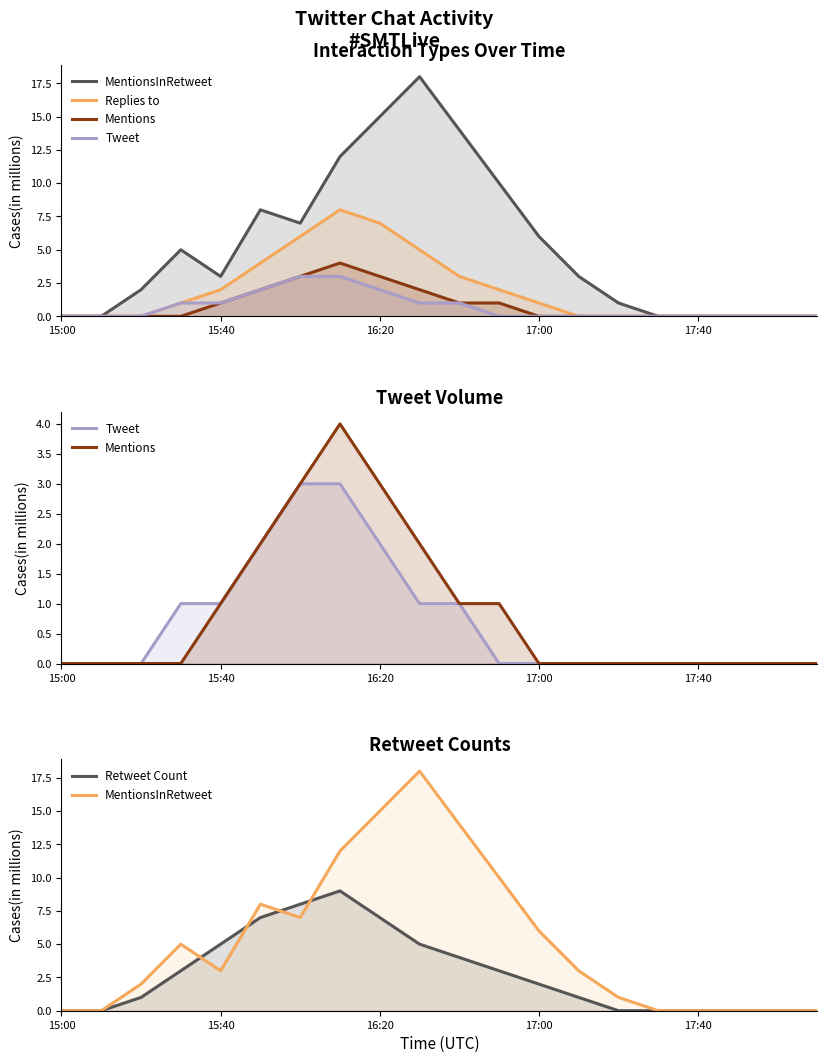

What are all the series names shown in the legend?

MentionsInRetweet, Replies to, Mentions, Tweet, Retweet Count